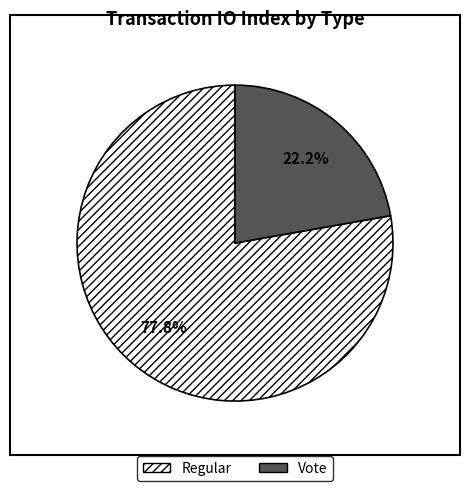

Which slice is the smallest?

Vote